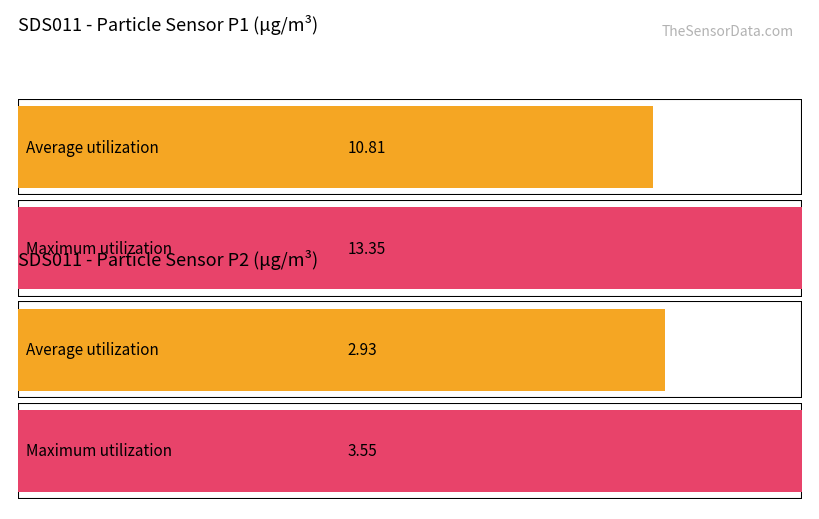

Is the value of SDS_P2 at 00:09 greater than the value of SDS_P1 at 00:15?

No